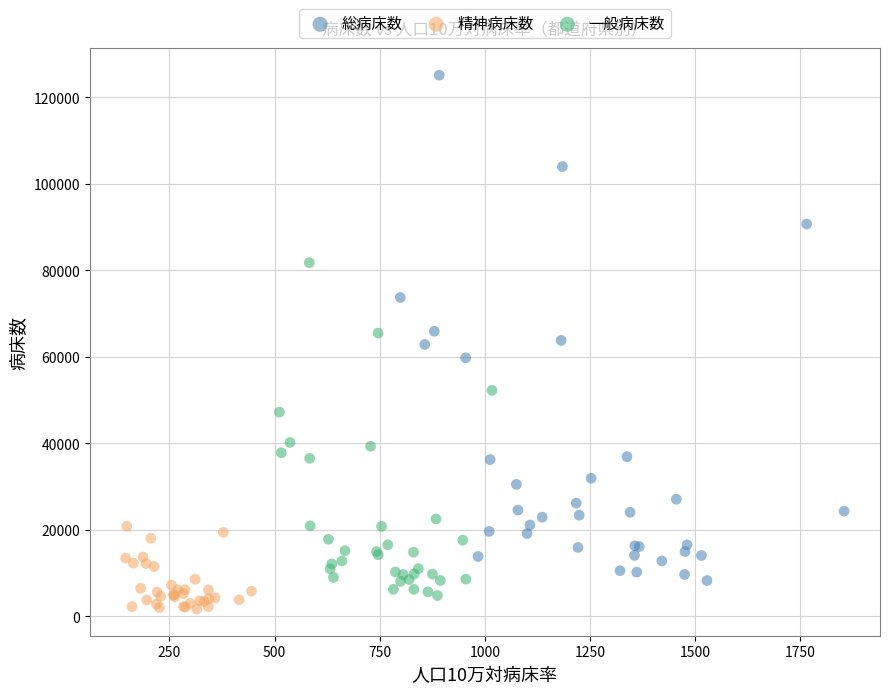

Which series has the widest spread of Y values?

総病床数